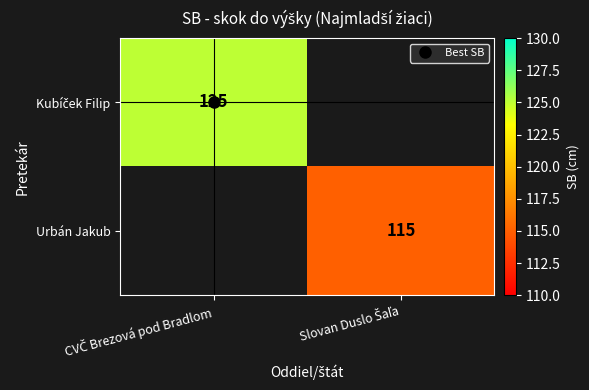

The value of Kubíček Filip at CVČ Brezová pod Bradlom is 125.0. True or false?

True